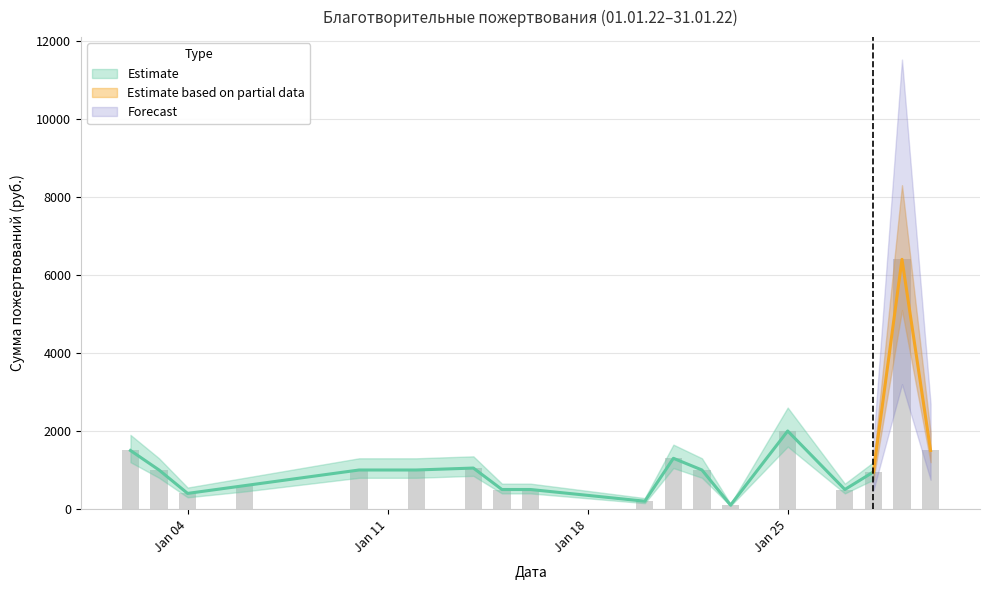

Reading right to left, transcribe all the data shown in this chart.

1500	6400	950	500	2000	100	1000	1300	200	500	500	1050	1000	1000	600	400	1000	1500